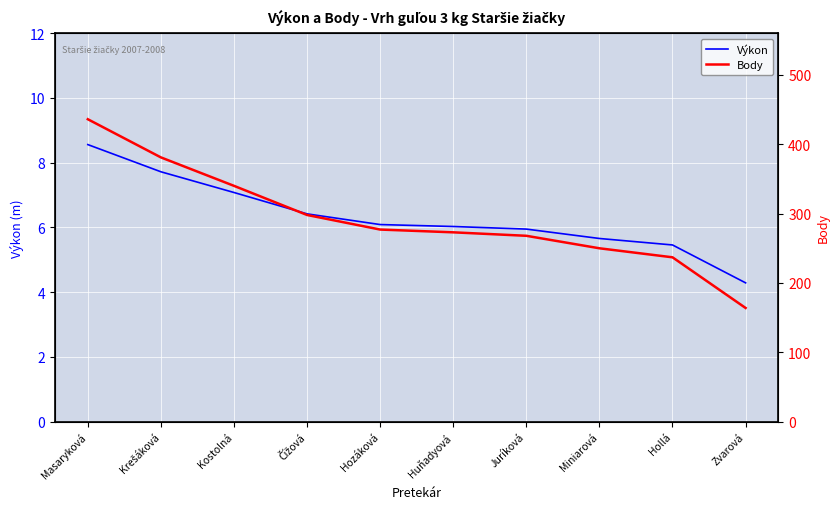

How many data points does each series have?

10